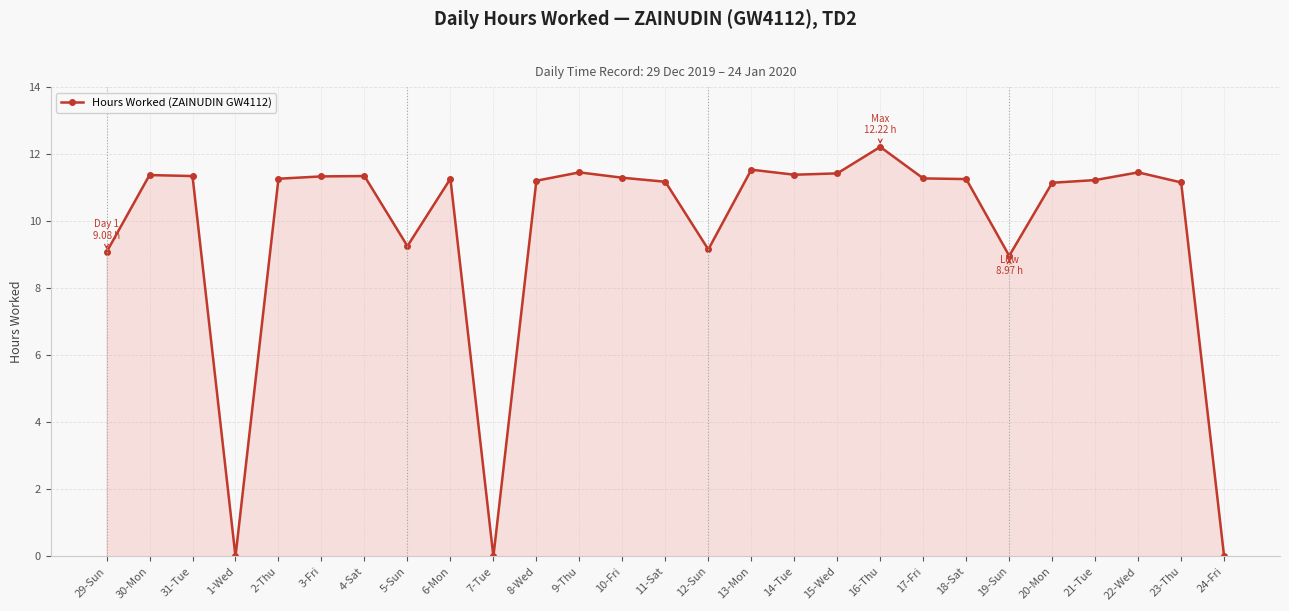

Is it true that the value at 15-Wed is 11.4?

True